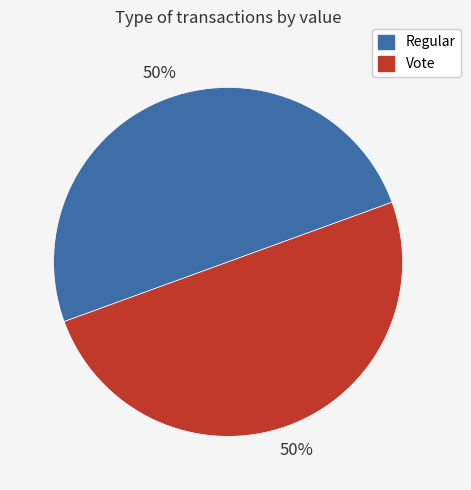

The Vote slice represents 50% of the pie. True or false?

True